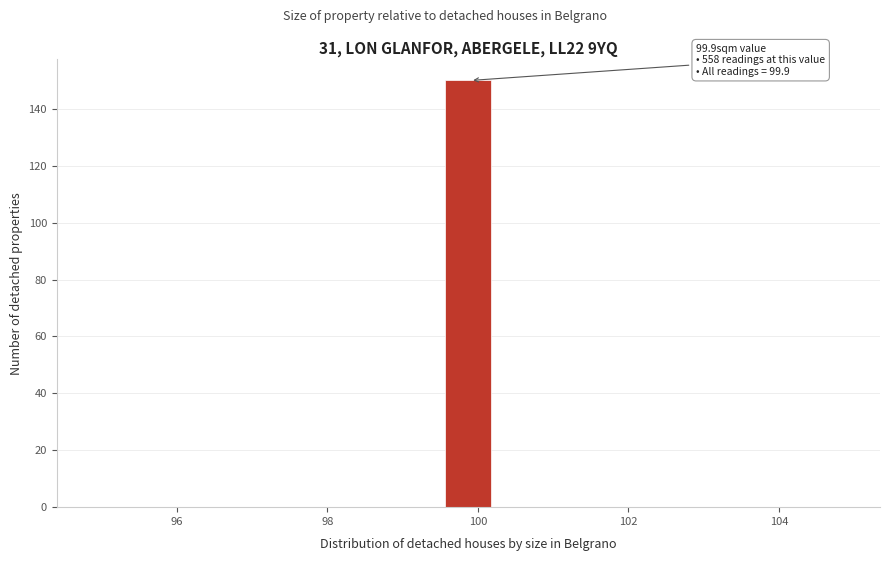

Around what value on the x-axis is the tallest bar? Give the approximate position of its centre, as read against the axis.

99.8